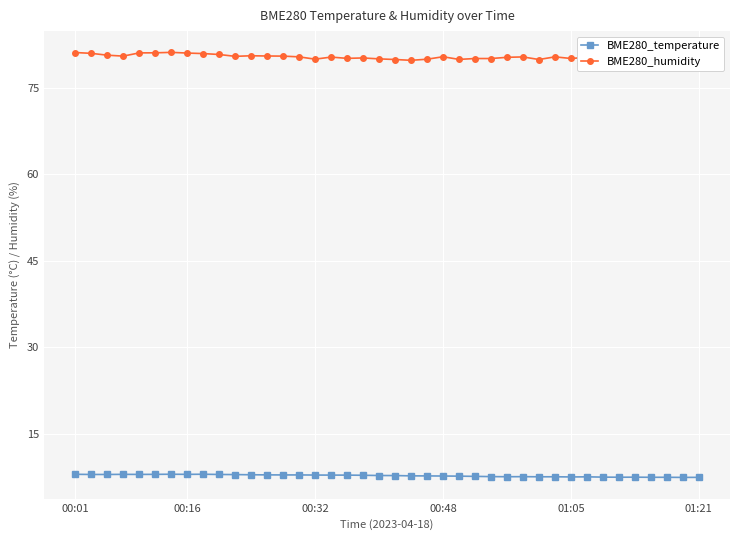

Which series has the largest range (max minus min)?

BME280_humidity